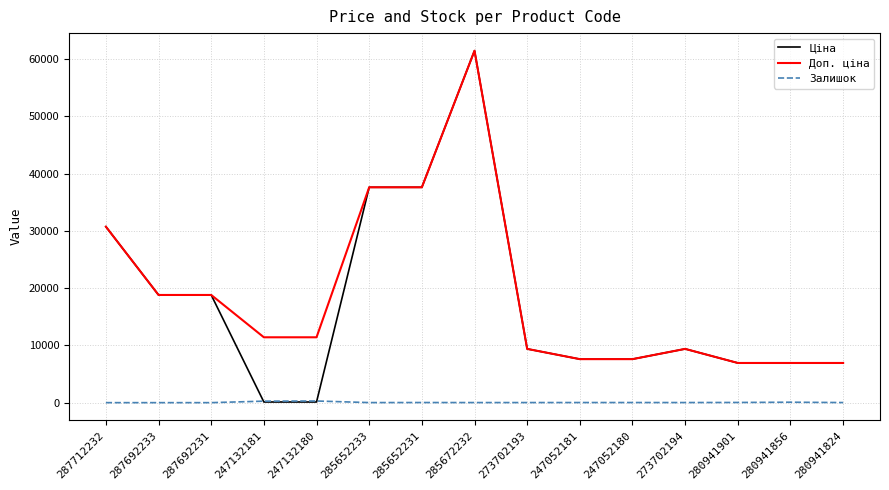

Is the value of Доп. ціна at 247052181 greater than the value of Залишок at 287692233?

Yes